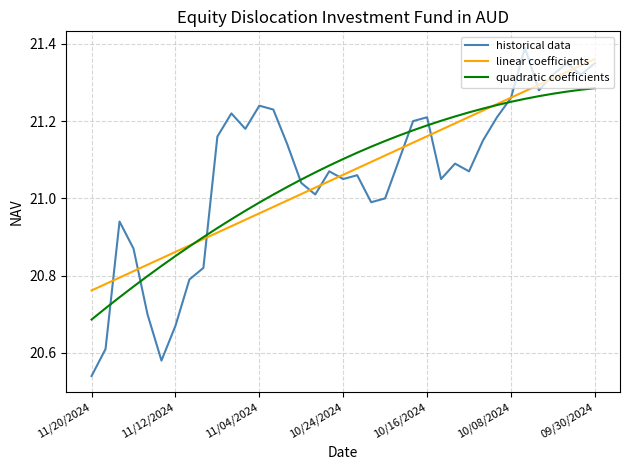

What are all the series names shown in the legend?

historical data, linear coefficients, quadratic coefficients